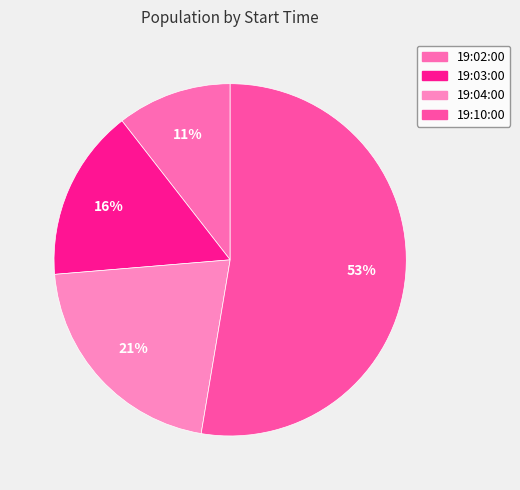

To the nearest percent, what percentage of the pie is 19:04:00?

21%